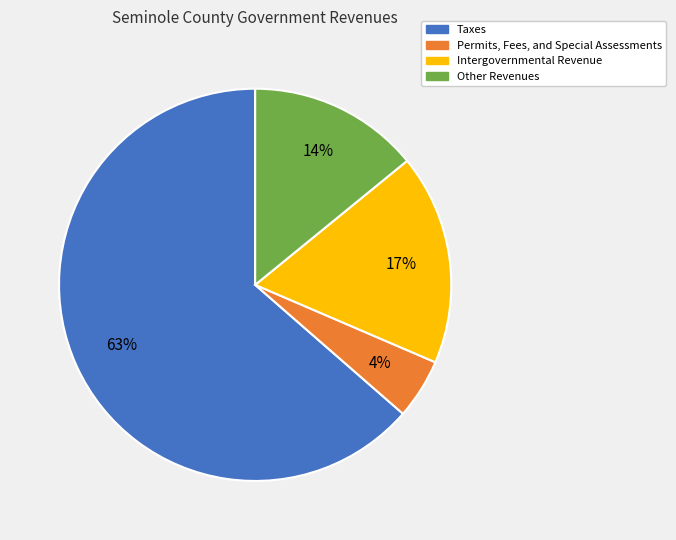

What is the total percentage of Permits, Fees, and Special Assessments and Intergovernmental Revenue?

22.3%